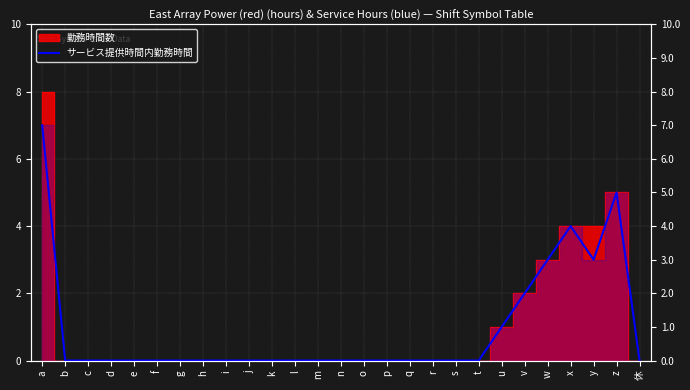

Read the value at z.

5